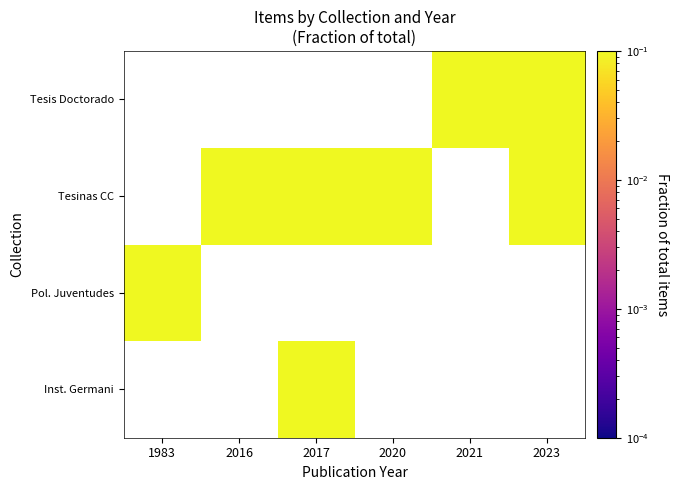

Between 2023 and 2021, which is larger?

2021